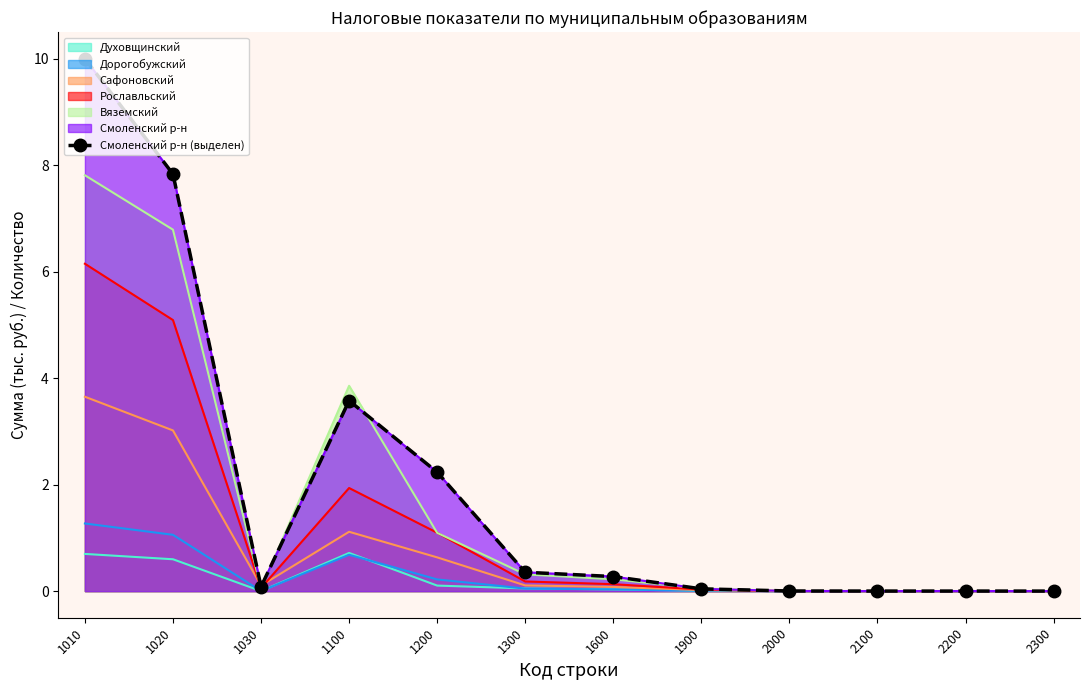

What is the difference between the maximum and minimum values?

10.0